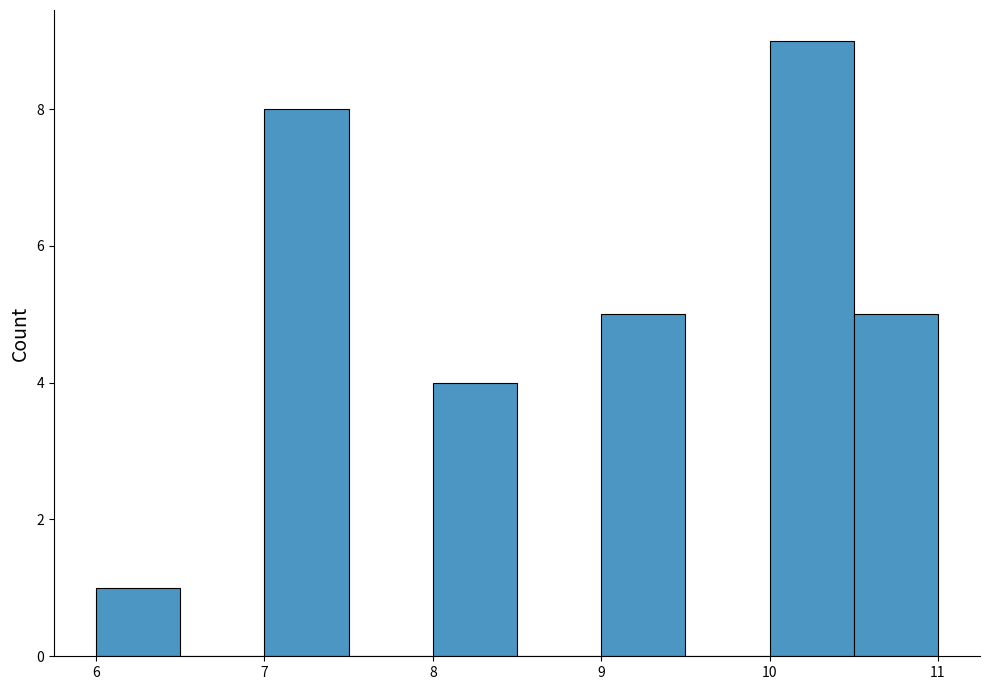

Over which range of the x-axis is the bar tallest?

10.0 to 10.5